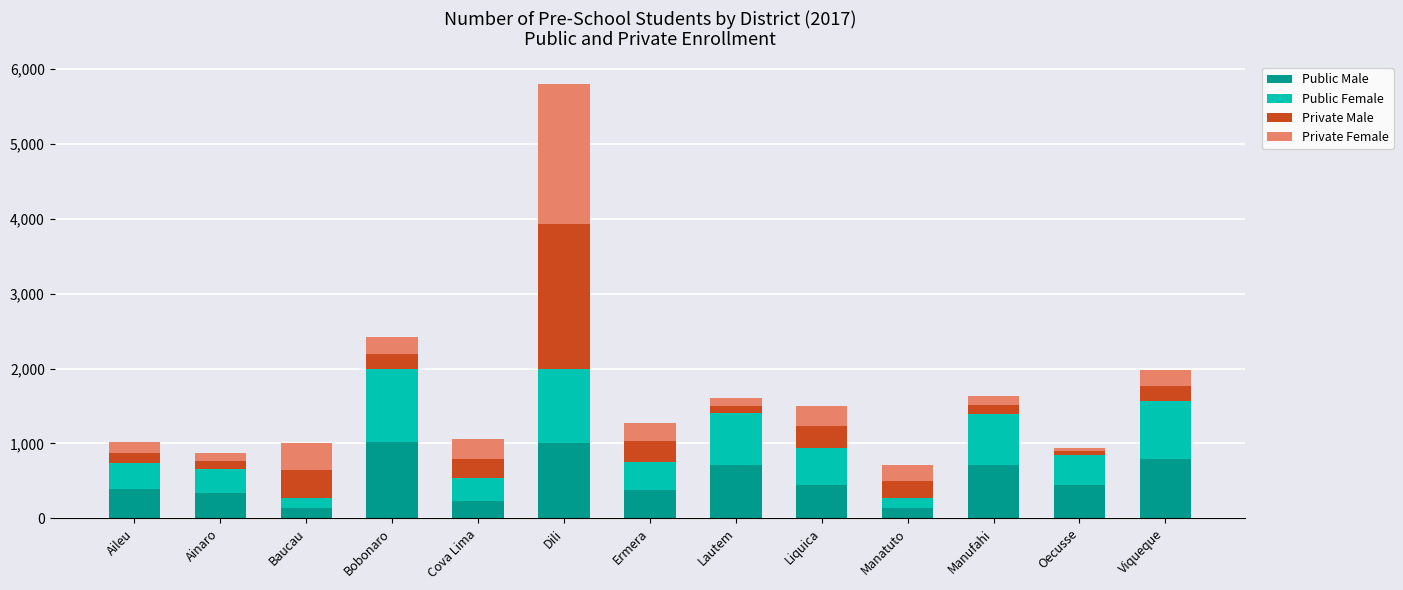

Is it true that Public Male equals 442 at Liquica?

True